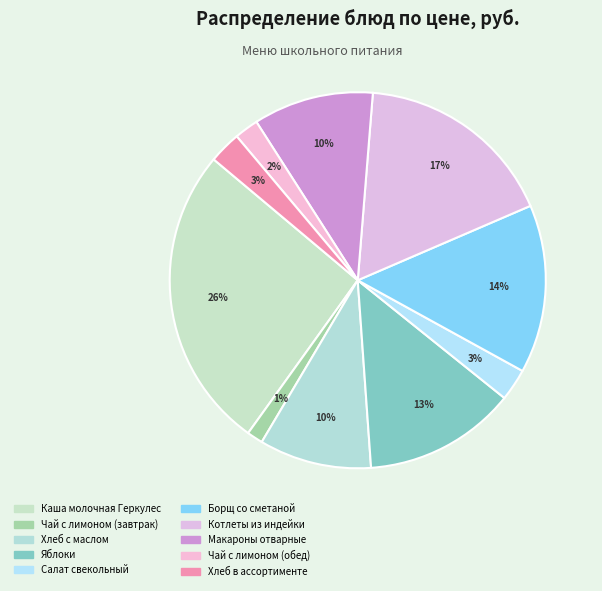

Which has a higher value, Хлеб в ассортименте or Котлеты из индейки?

Котлеты из индейки